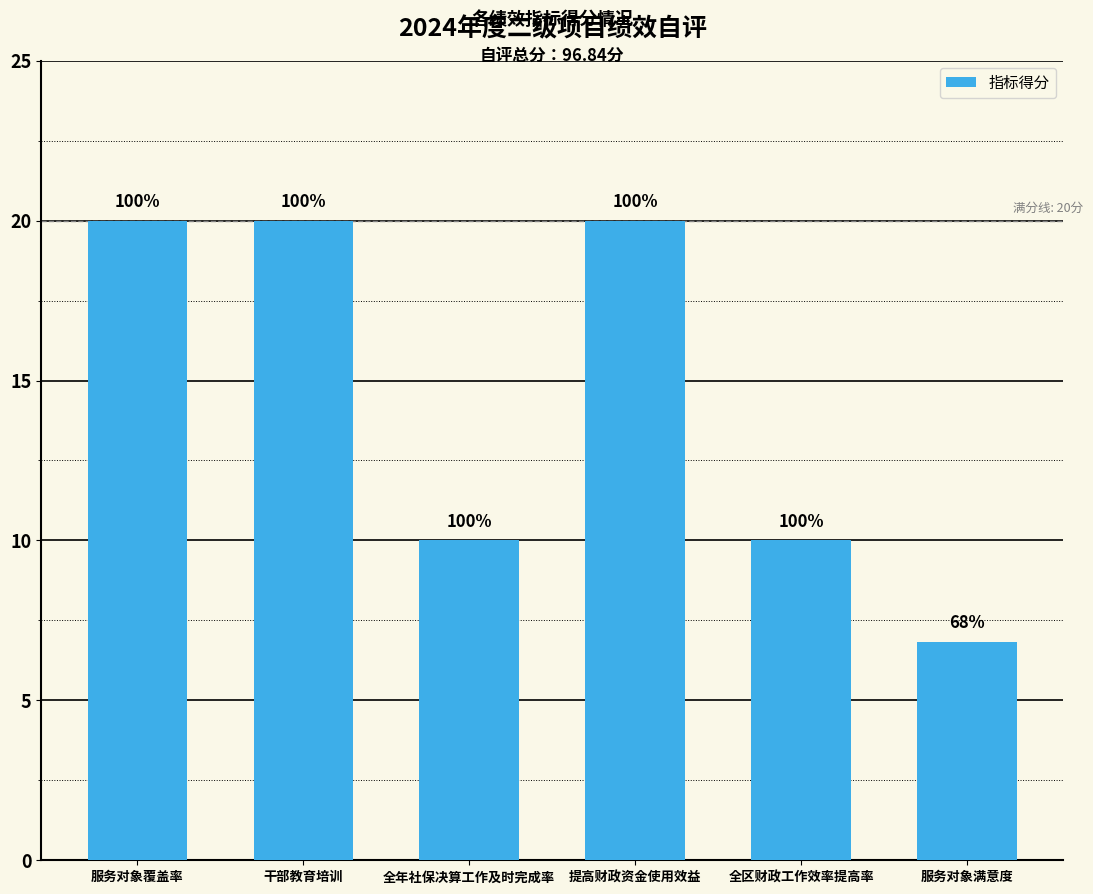

Does the chart contain any negative values?

No